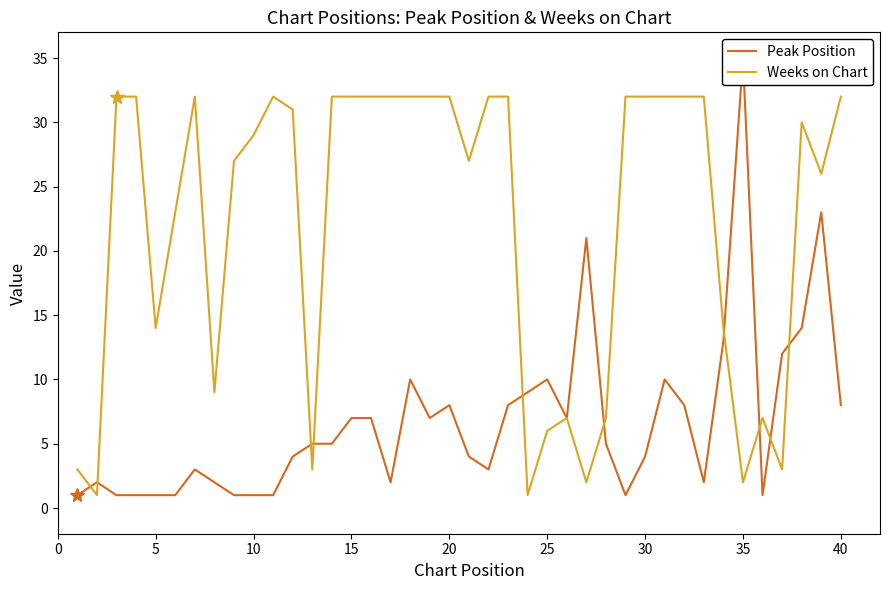

The Weeks on Chart series shows 14 at 5. True or false?

True